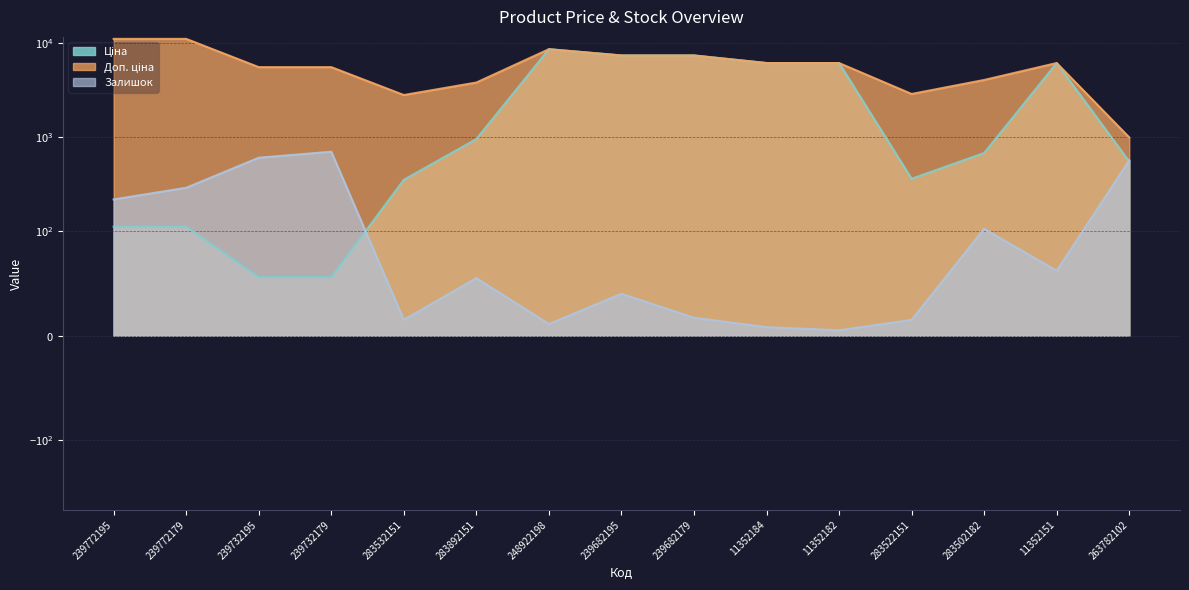

How many data points in Ціна are above 680?

8